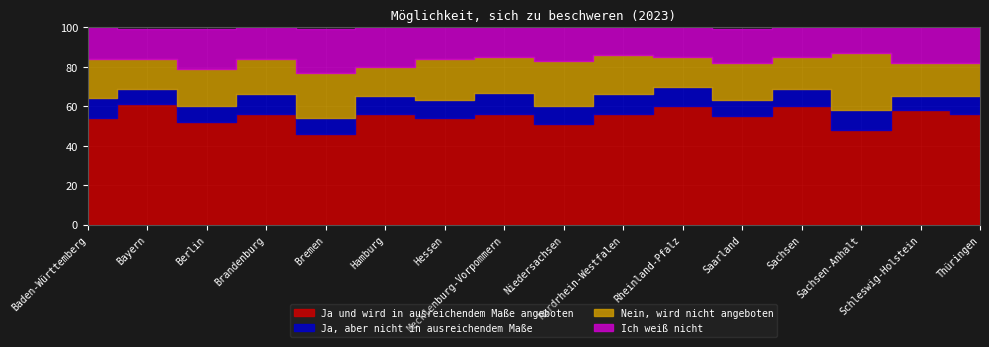

How many lines are shown in the chart?

4